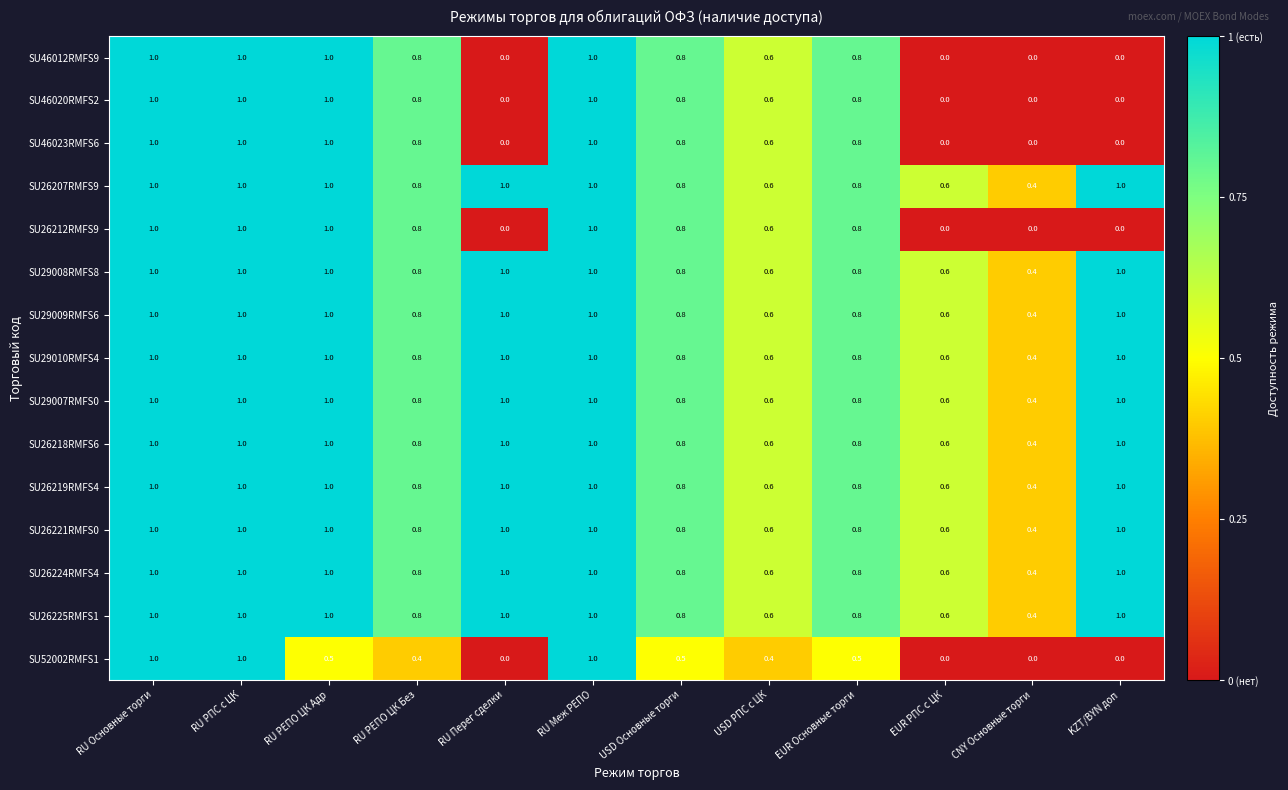

What is the total value across all series at RU РЕПО ЦК Без?

11.6